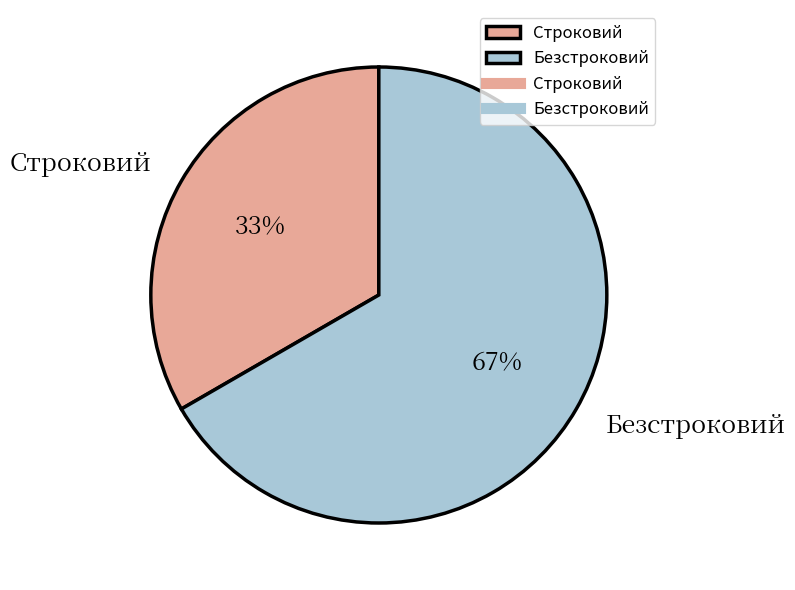

Does Безстроковий represent more than half of the total?

Yes